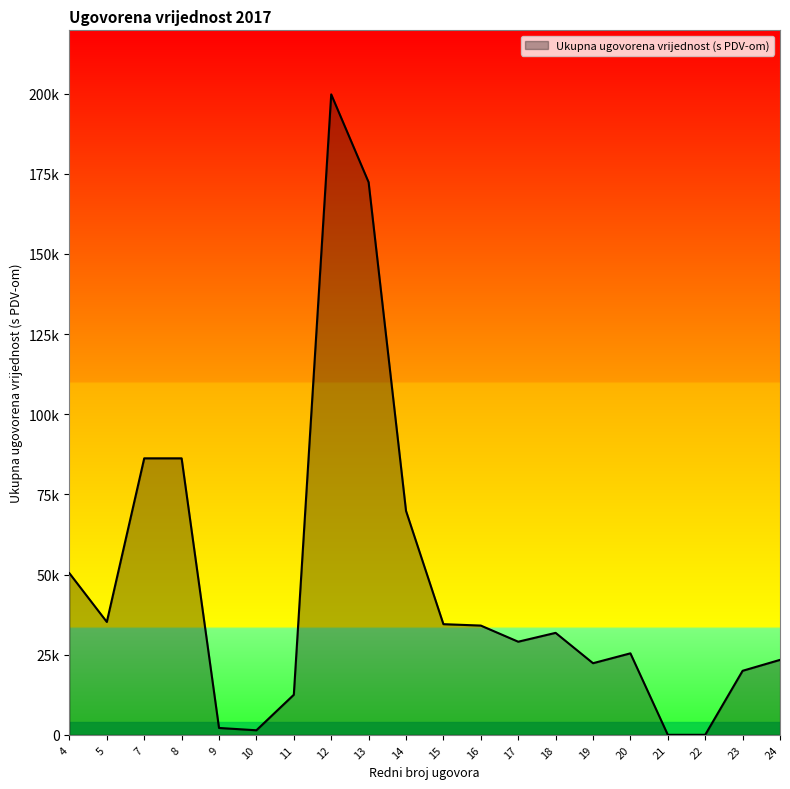

Does the chart display data point markers on the line(s)?

No